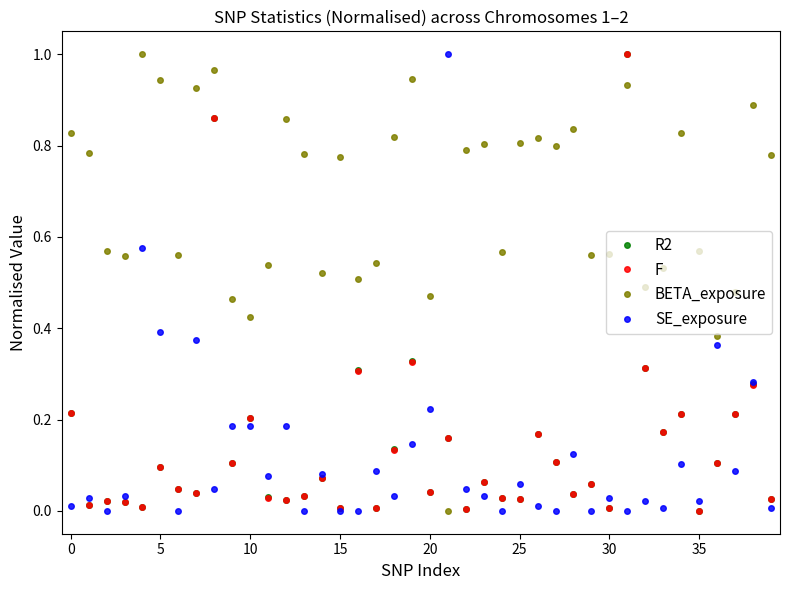

Which series has the largest total across all categories?

BETA_exposure